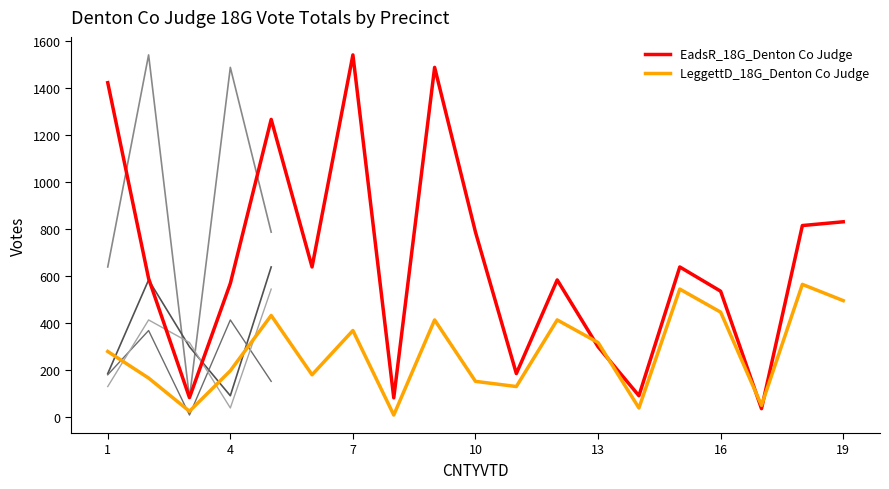

What is the average value of the LeggettD_18G_Denton Co Judge series?

276